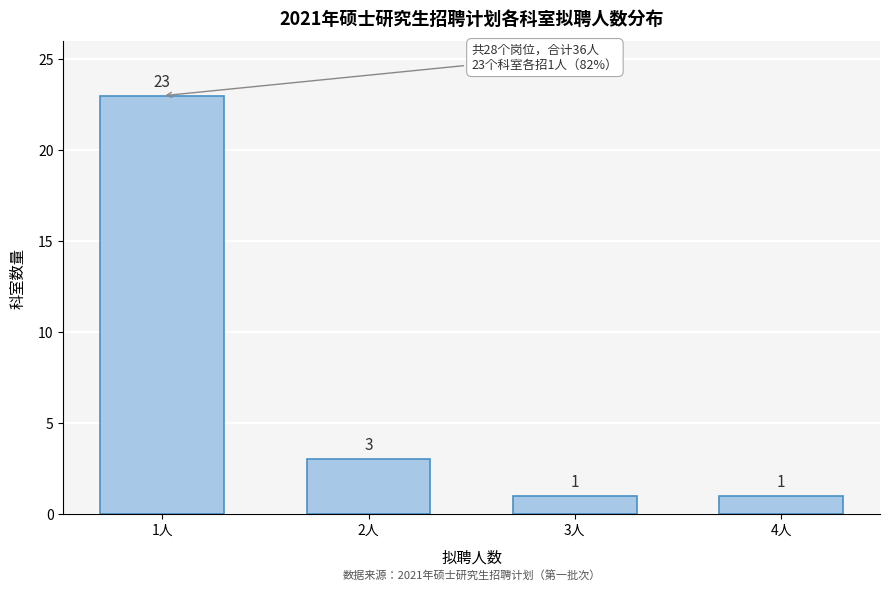

Reading left to right, what are all the values shown in this chart?

23	3	1	1